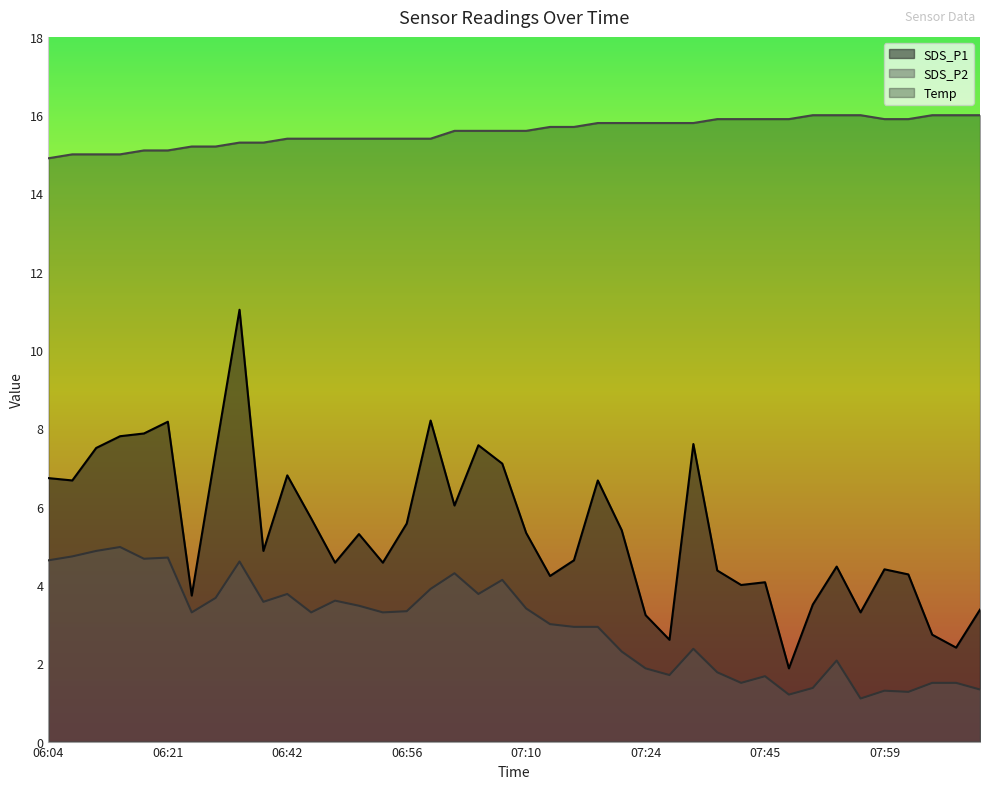

True or false: Temp and SDS_P1 cross at least once.

False